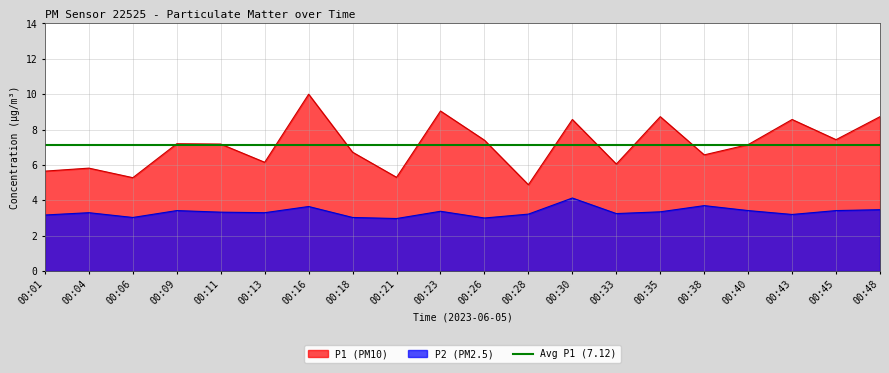

What is the spread (max minus min) of values at 00:33?

2.8